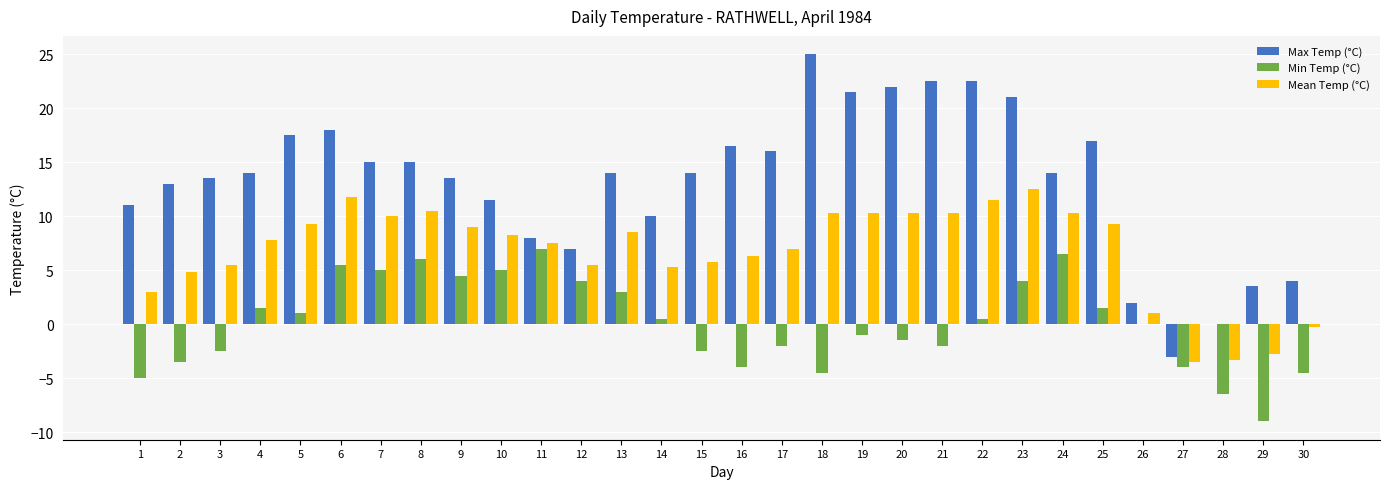

Which category has the highest value in the Max Temp (°C) series?

18